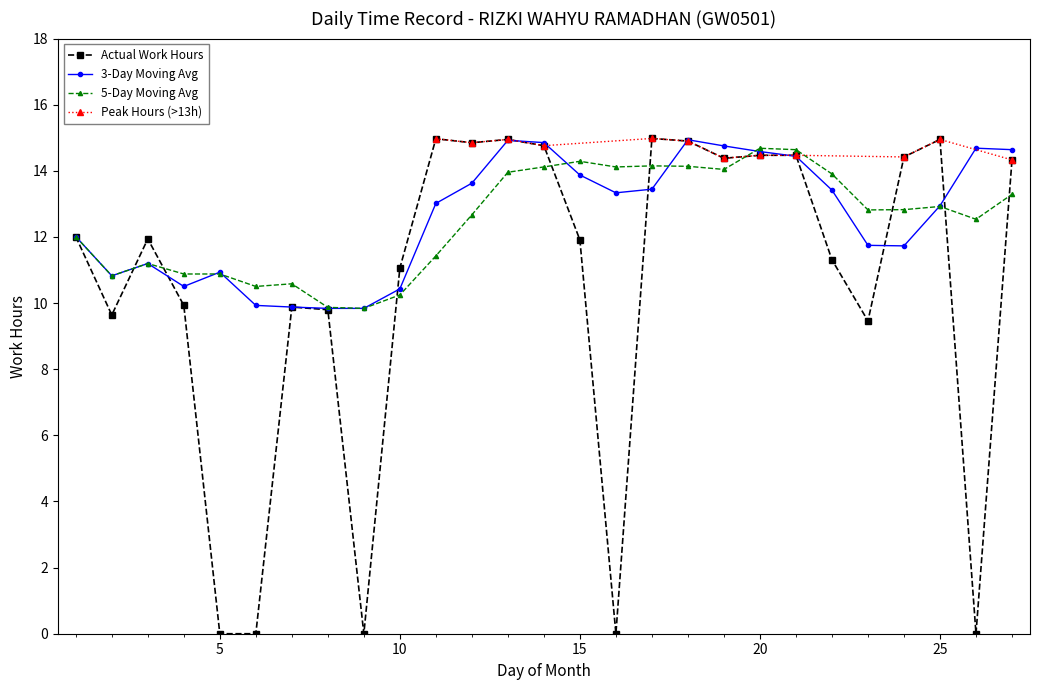

The chart shows a value of 14.8 at 12. True or false?

True